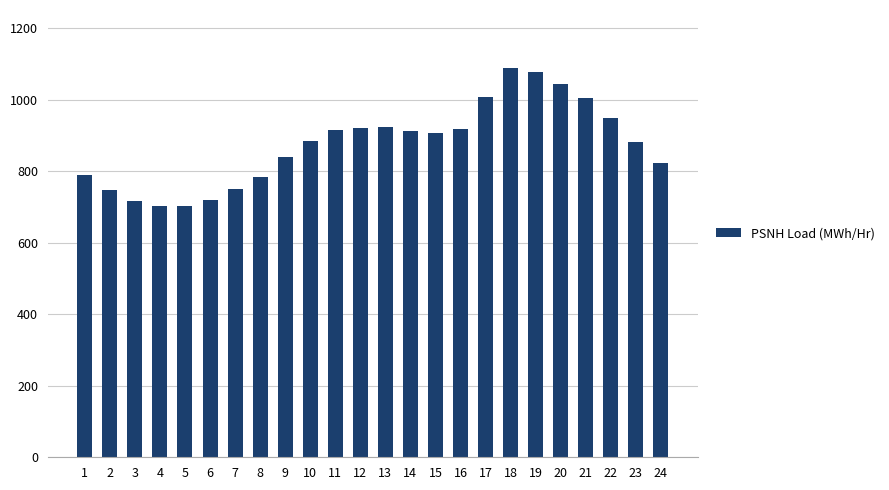

What is the average value?

875.4